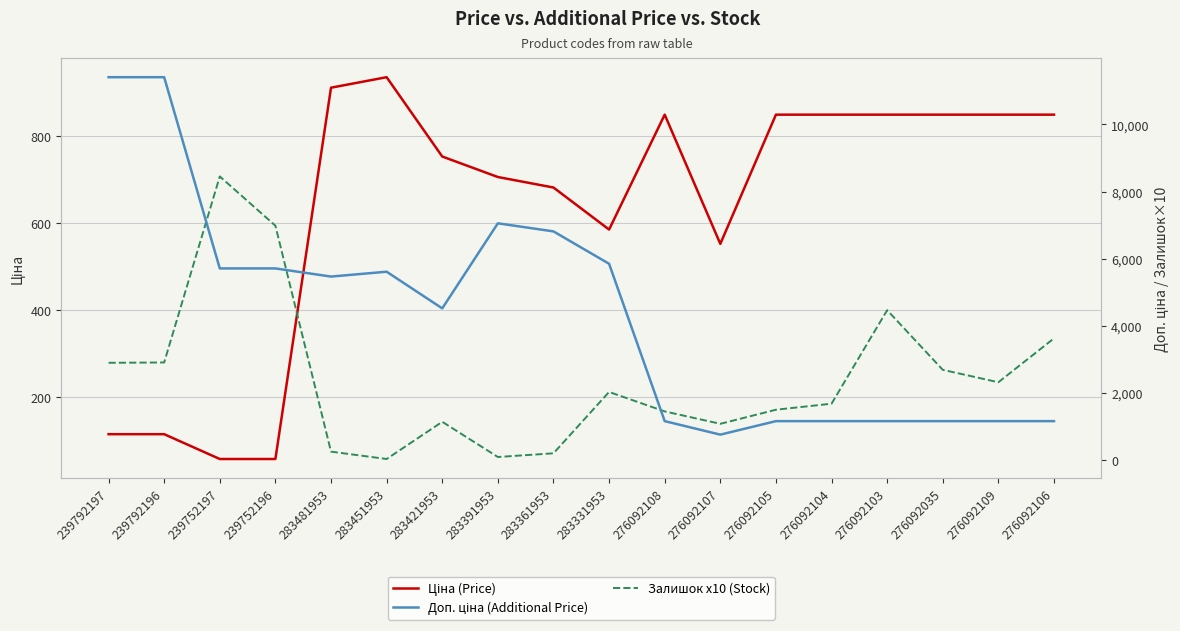

Where does the Ціна (Price) series first go above 848?

283481953